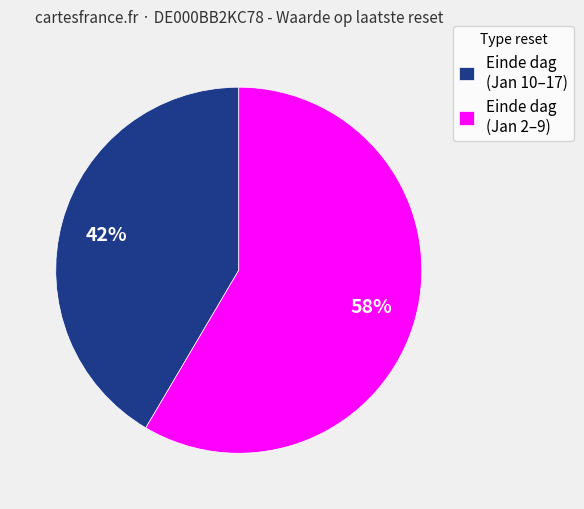

Do Einde dag (Jan 2–9) and Einde dag (Jan 10–17) together represent more than half of the pie?

Yes